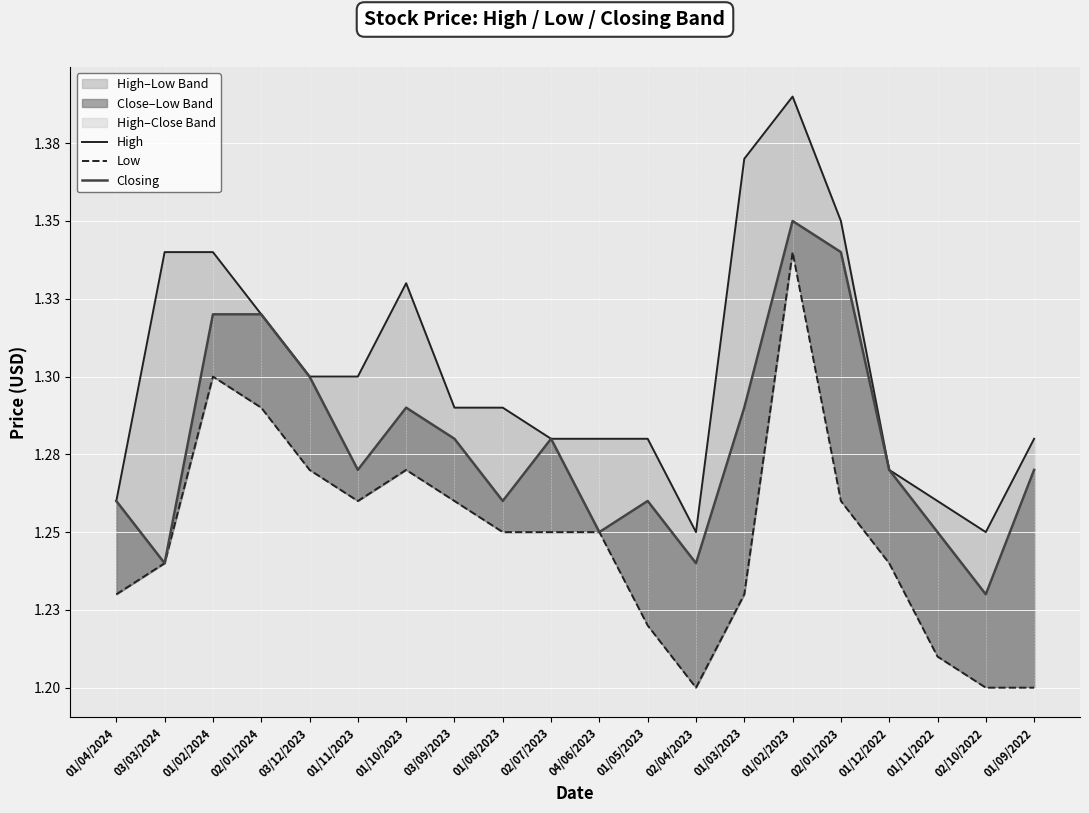

What is the average value of the Closing series?

1.3